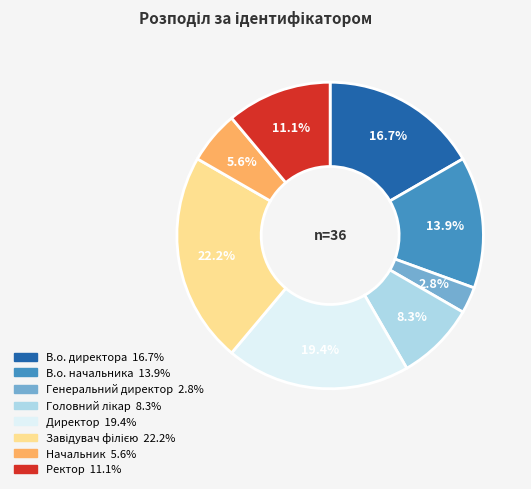

Is it true that Директор is 34% of the pie?

False